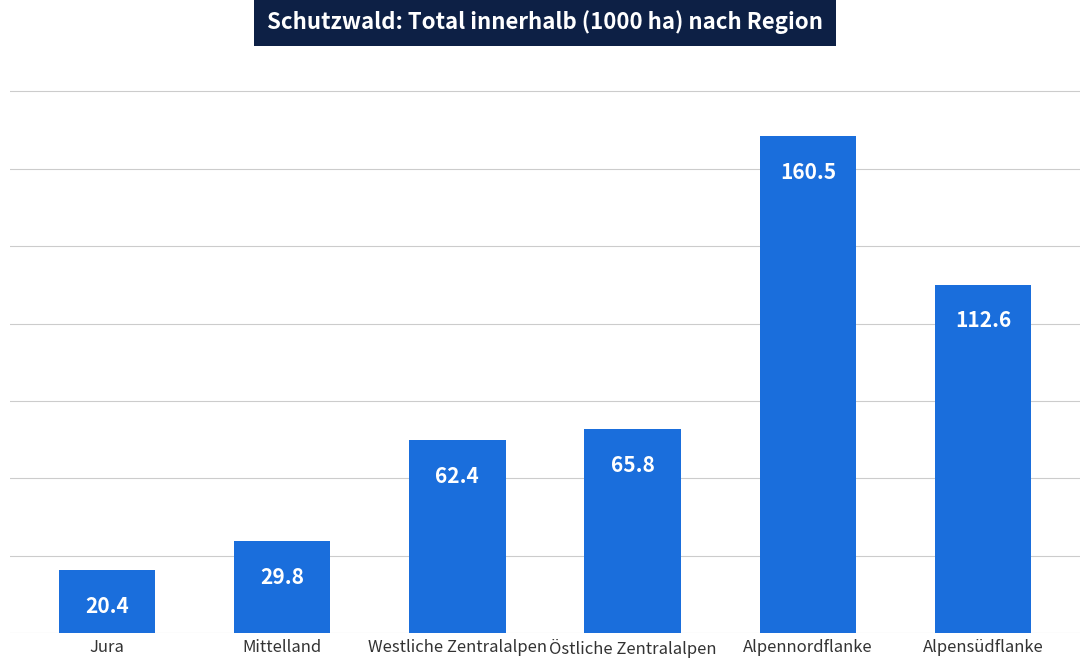

What is the value of the 1st bar from the left?

20.4